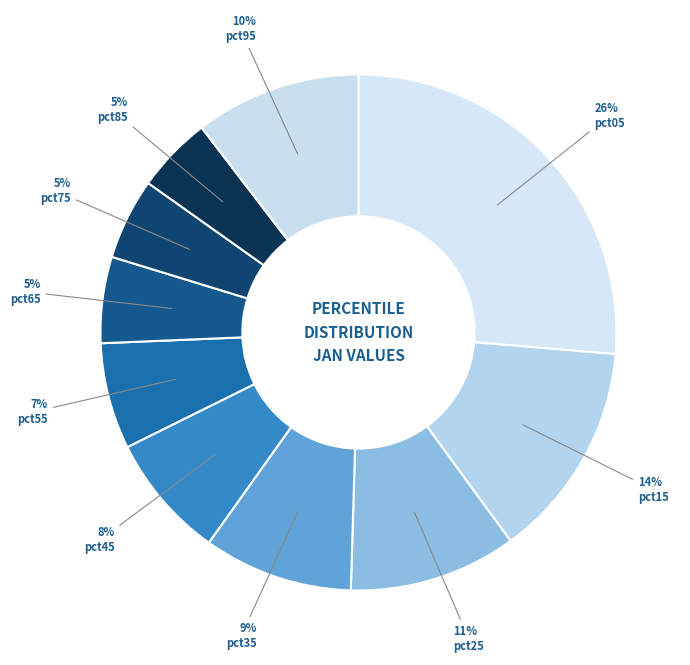

Count the number of slices in the pie.

10